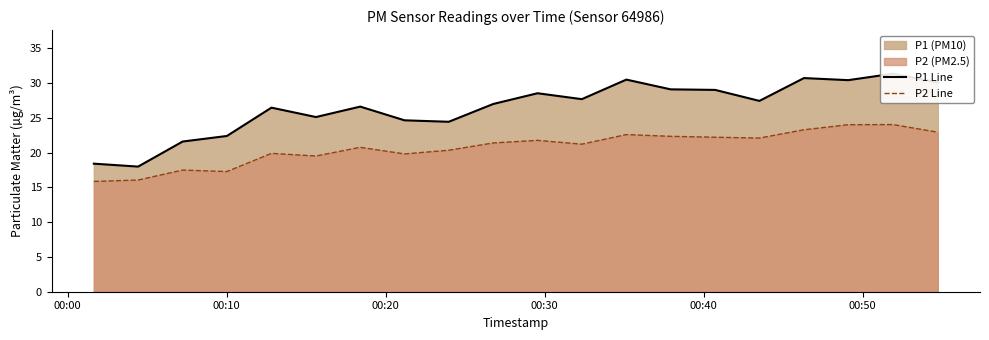

Reading left to right, what are all the values shown in this chart?

P1 Line: 18.4	18.0	21.6	22.4	26.4	25.1	26.6	24.6	24.4	27.0	28.5	27.7	30.5	29.1	29.0	27.4	30.7	30.4	31.3	30.1
P2 Line: 15.8	16.1	17.5	17.3	19.9	19.5	20.8	19.8	20.3	21.4	21.8	21.2	22.6	22.3	22.2	22.1	23.3	24.0	24.0	22.9